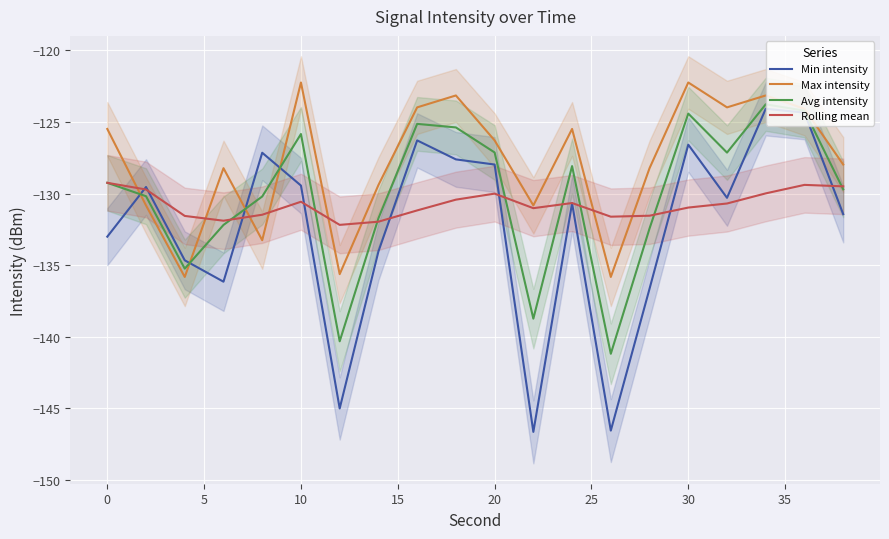

What are all the series names shown in the legend?

Min intensity, Max intensity, Avg intensity, Rolling mean